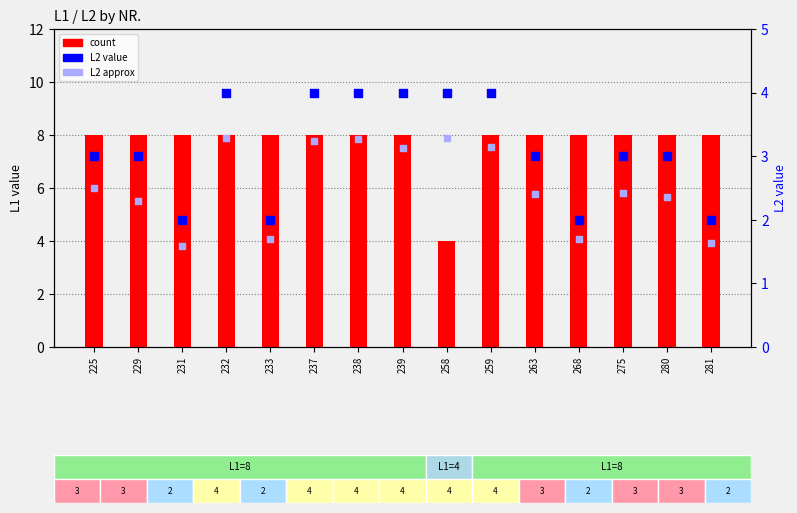

What is the total value across all series at 231?

11.6